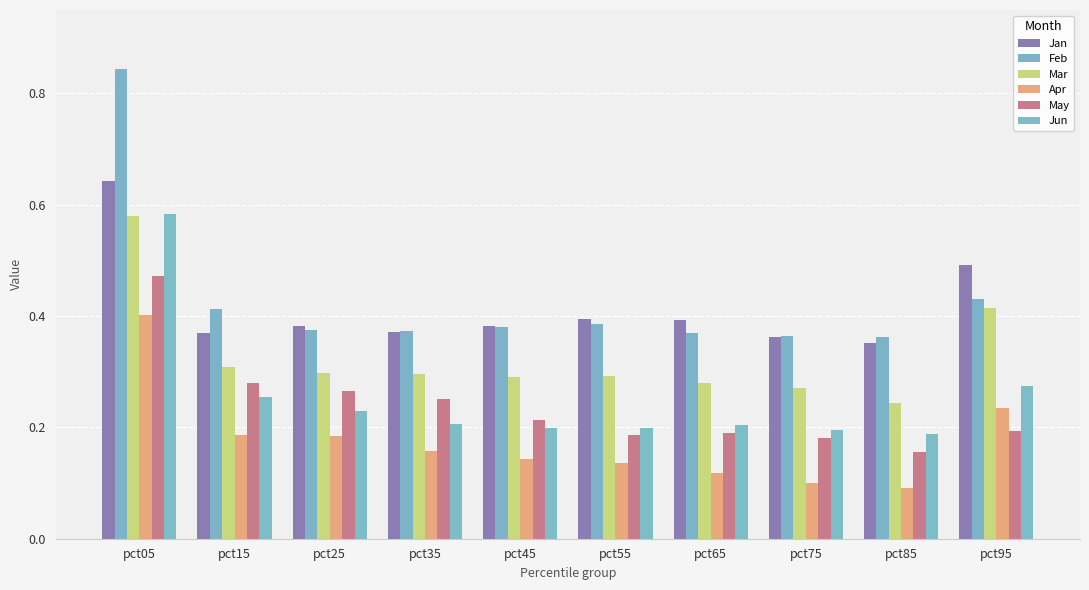

Count the number of data series in this chart.

6